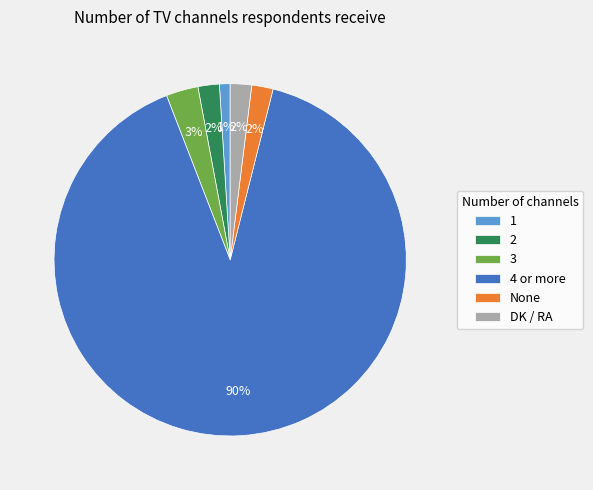

To the nearest percent, what is the difference between the largest and smallest slice percentages?

89%